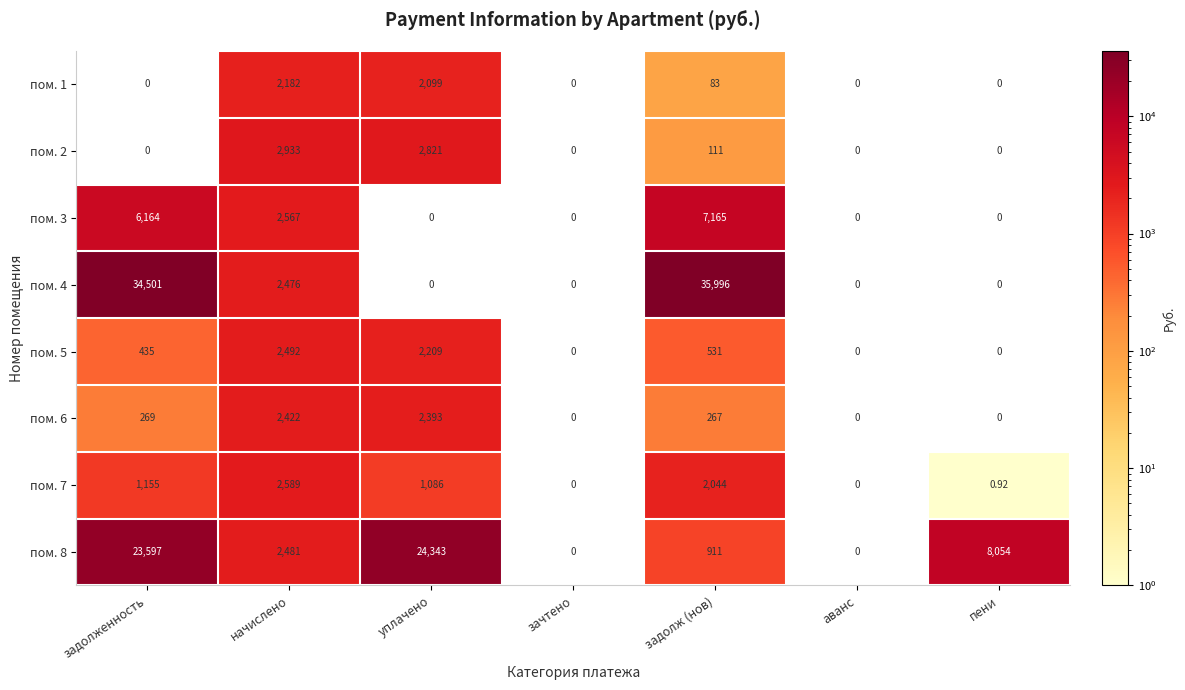

What is the total value across all series at начислено?

20142.0